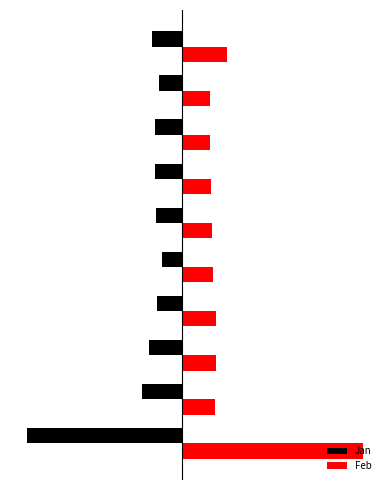

What are all the series names shown in the legend?

Jan, Feb